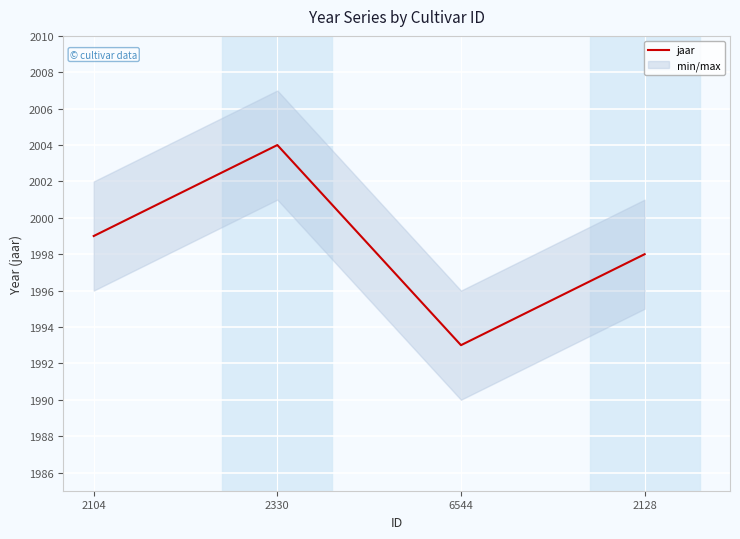

What value does the data have at 2330, to the nearest 5?

2005